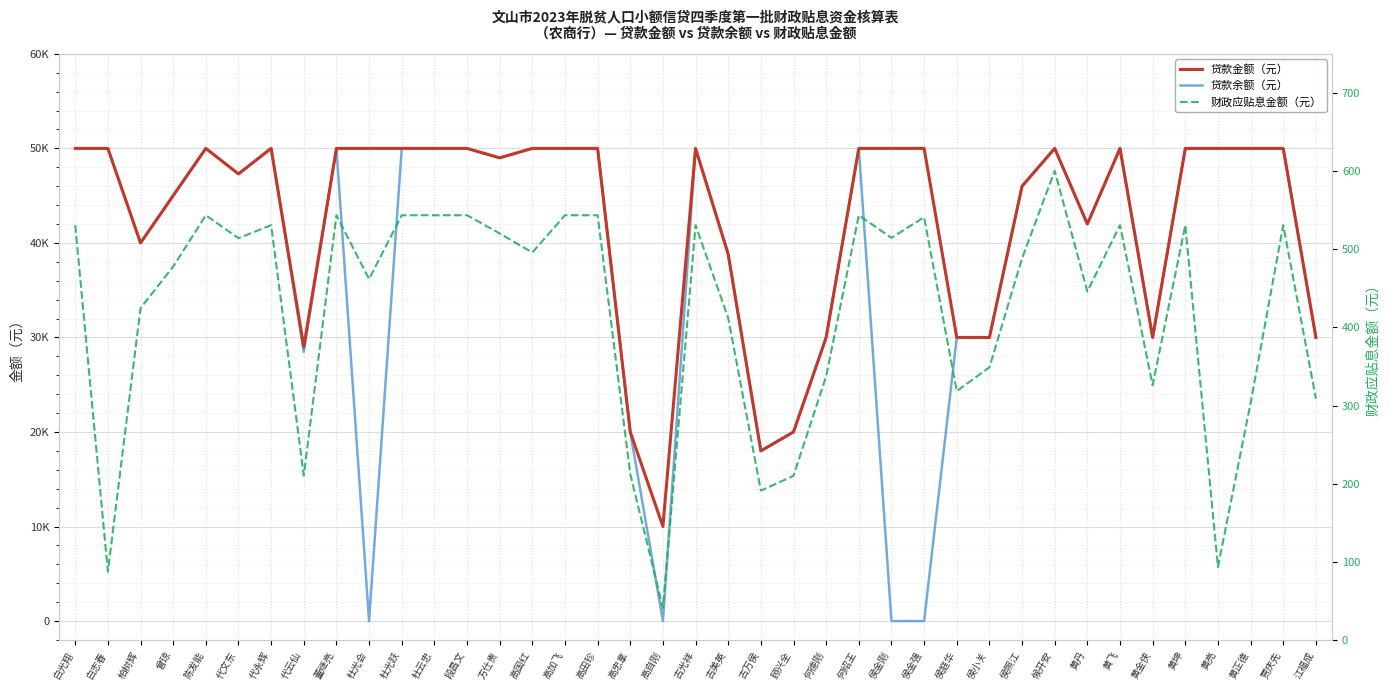

Rank the series by their maximum value, from highest to lowest.

贷款金额（元）, 贷款余额（元）, 财政应贴息金额（元）